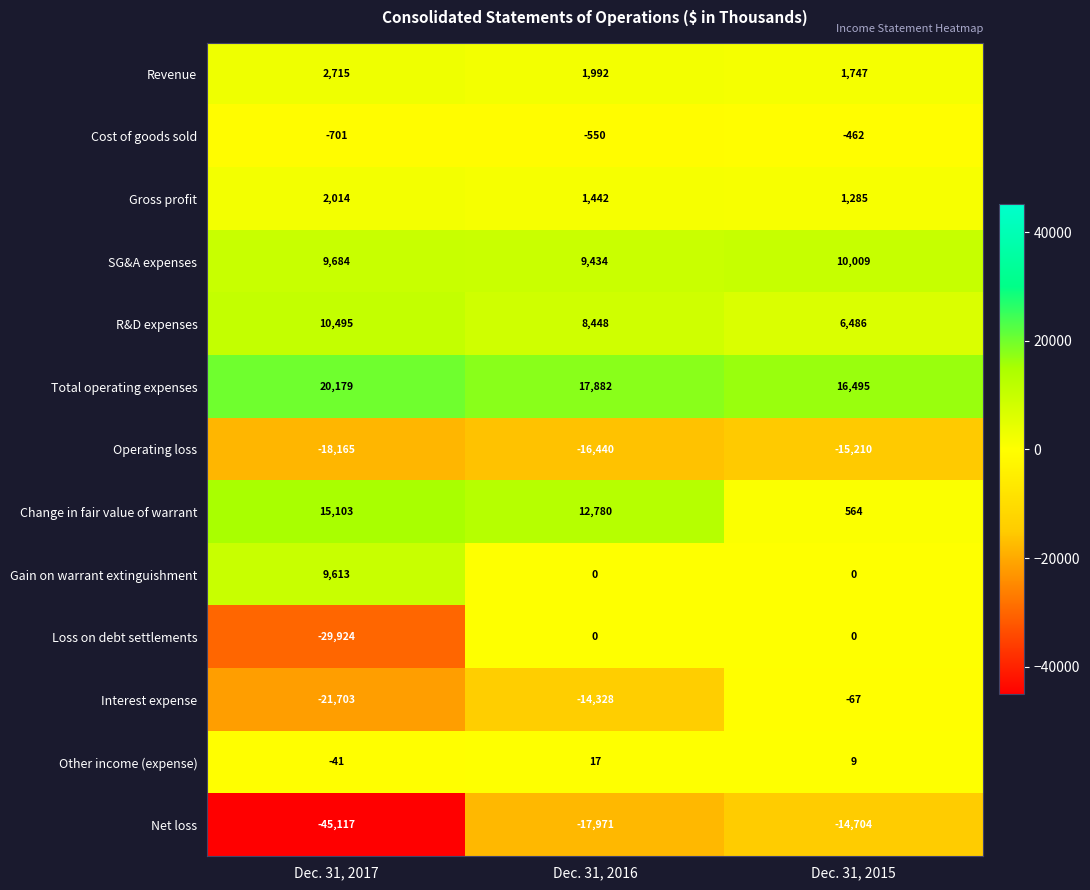

The value of Loss on debt settlements at Dec. 31, 2017 is -39899. True or false?

False